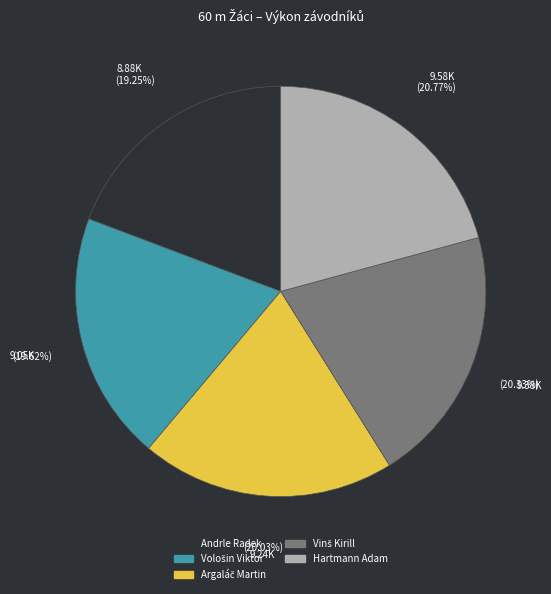

Count the number of slices in the pie.

5